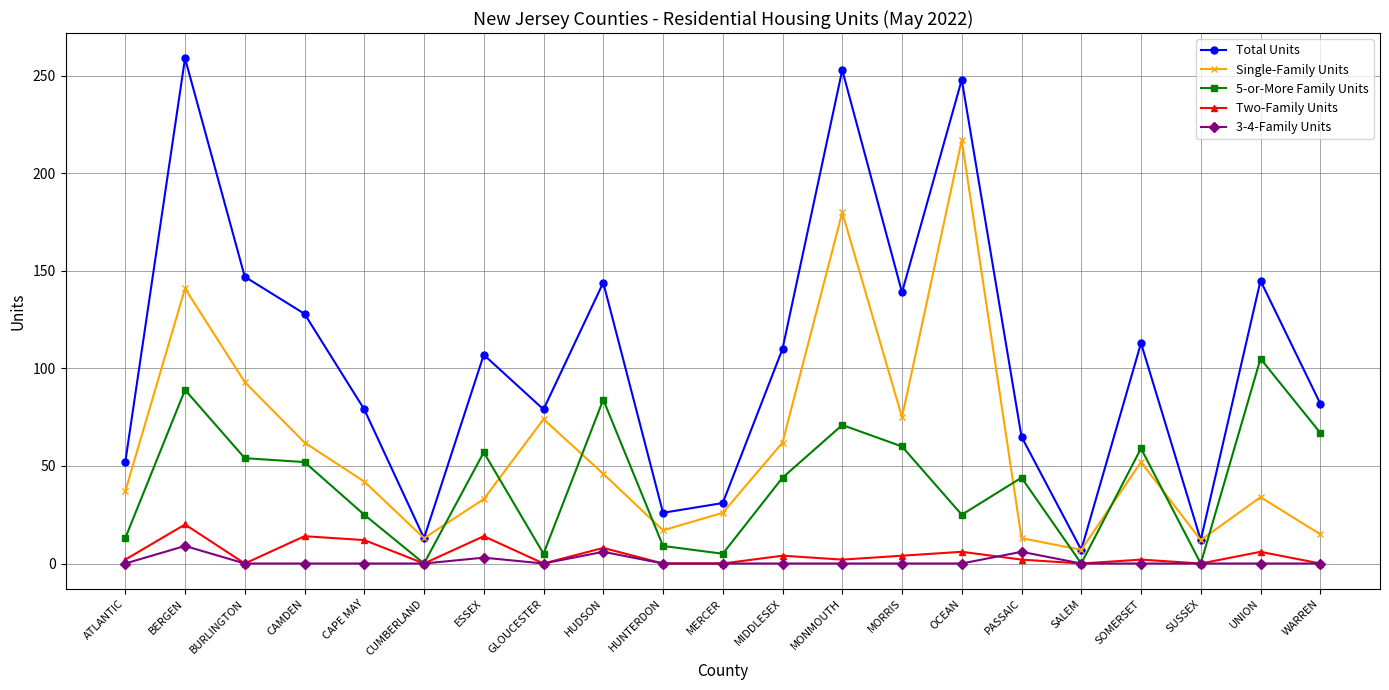

What is the value of the Total Units point at the 17th from the left?

7